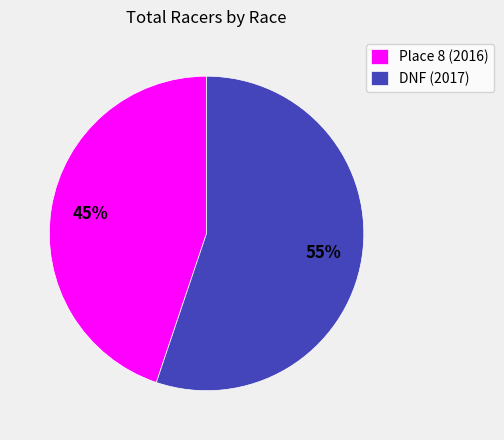

To the nearest percent, what percentage of the pie is DNF (2017)?

55%